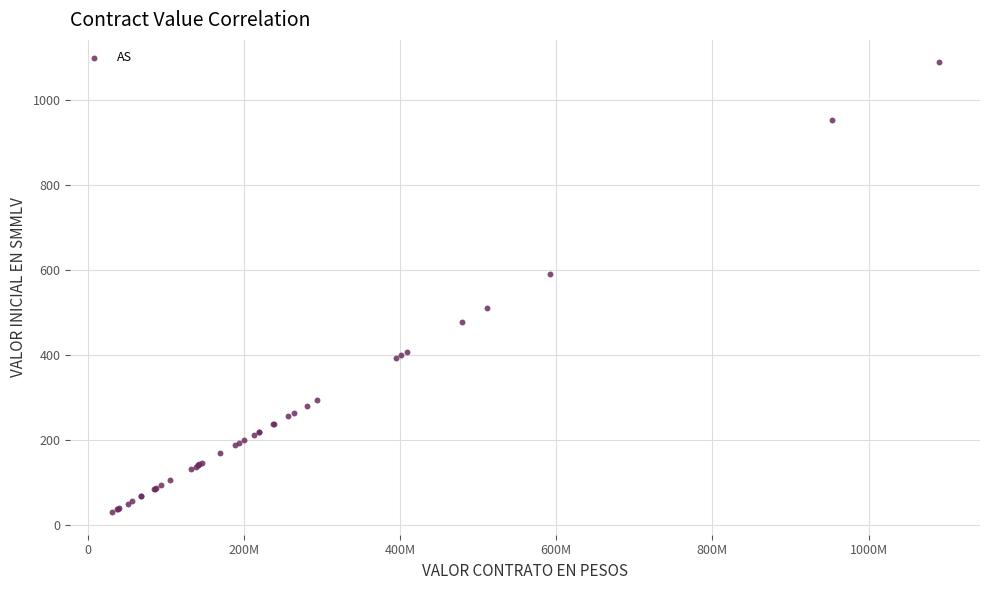

What Y value in the scatter plot is closest to 560?

592.3